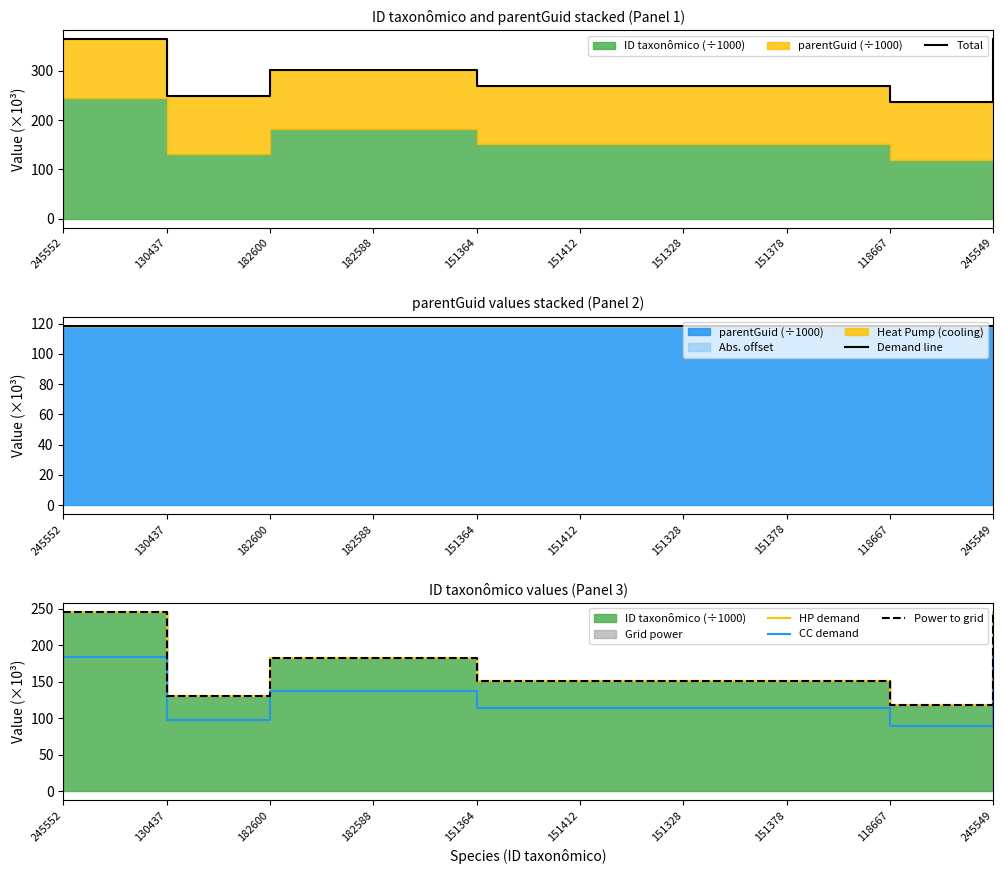

How many data points in Power to grid are above 151?

8